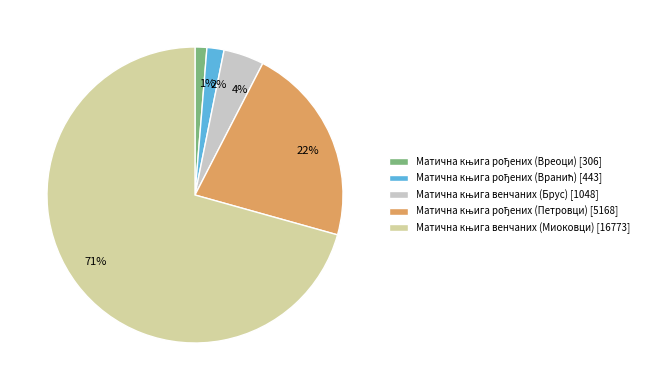

To the nearest percent, what is the average slice percentage?

20%